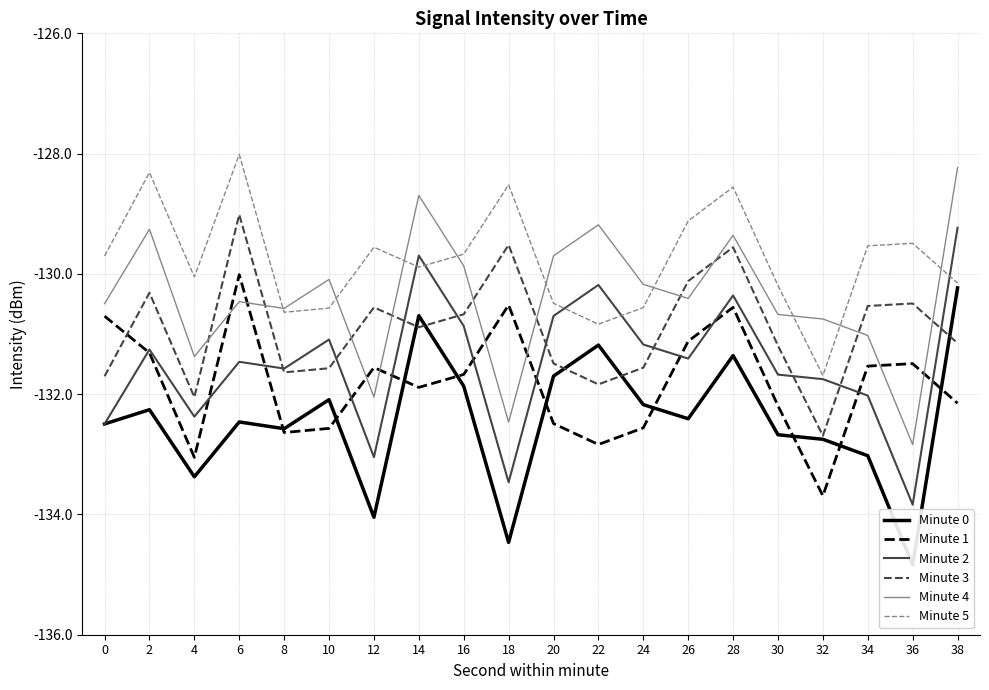

The value of Minute 1 at 32 is -34.0. True or false?

False